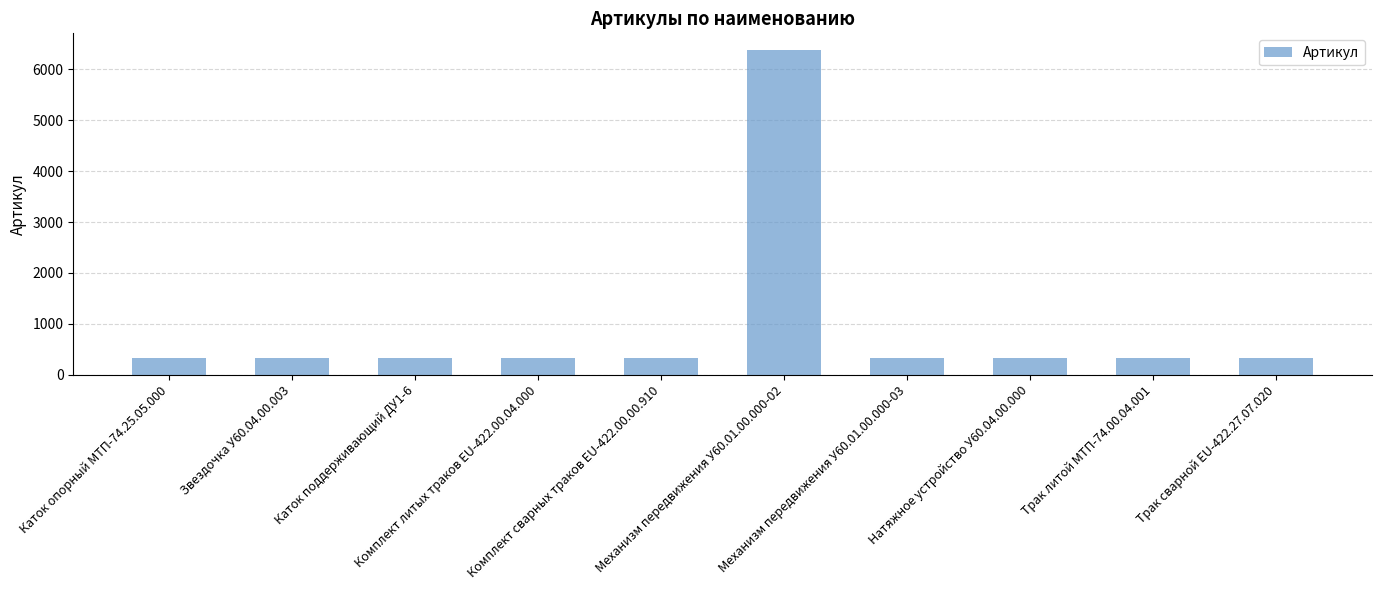

What is the average value?

932